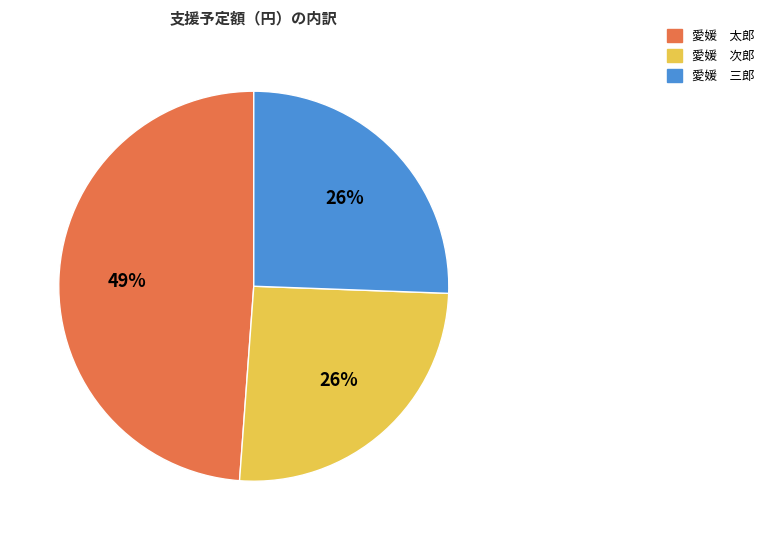

Do 愛媛 三郎 and 愛媛 次郎 together represent more than half of the pie?

Yes